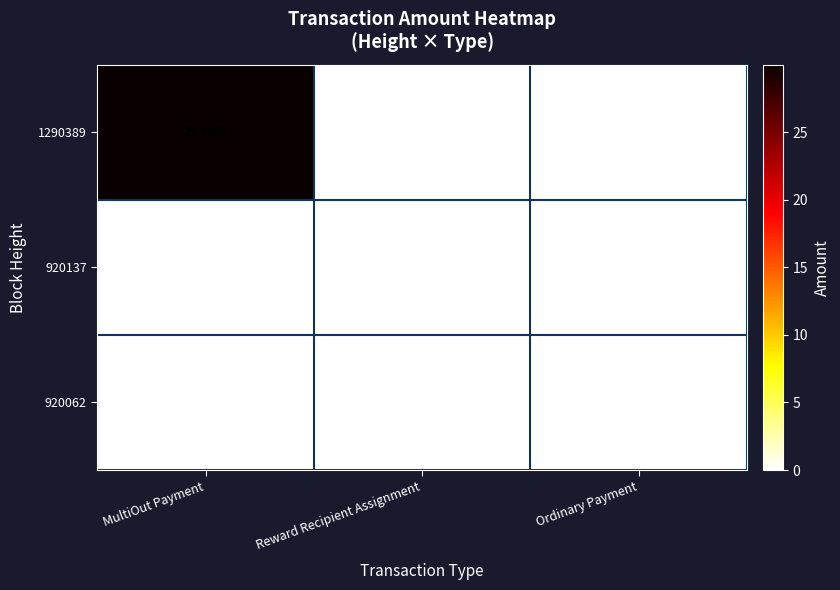

How many data points does each series have?

3